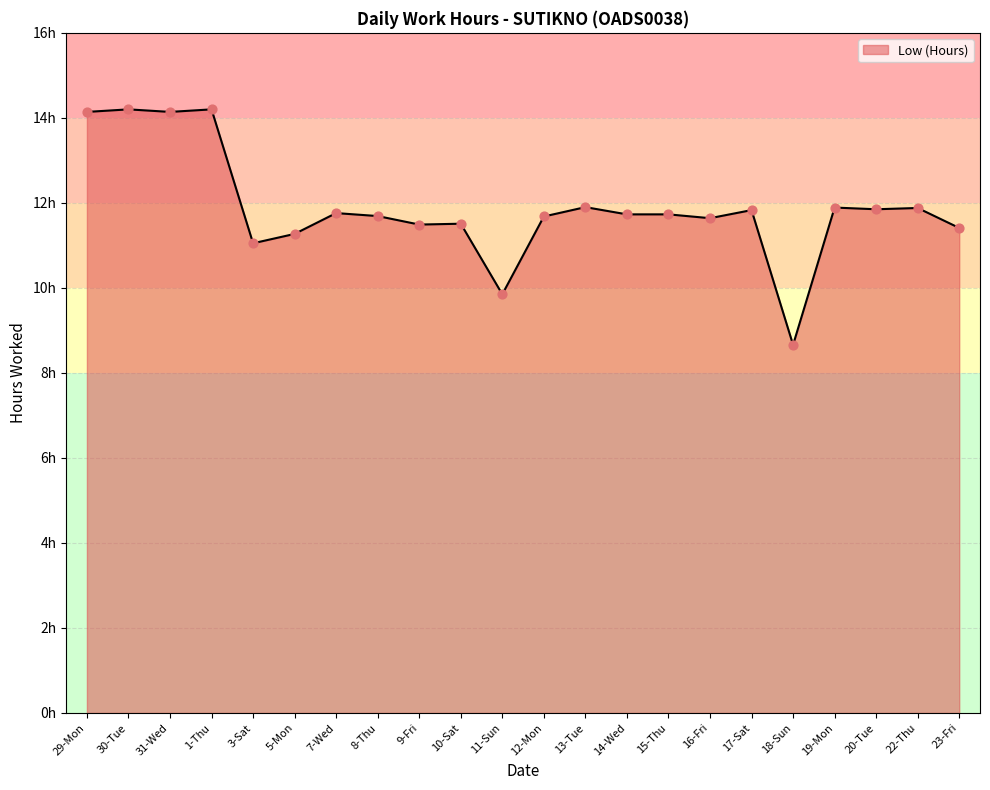

What is the change in value from 12-Mon to 13-Tue?

+0.2